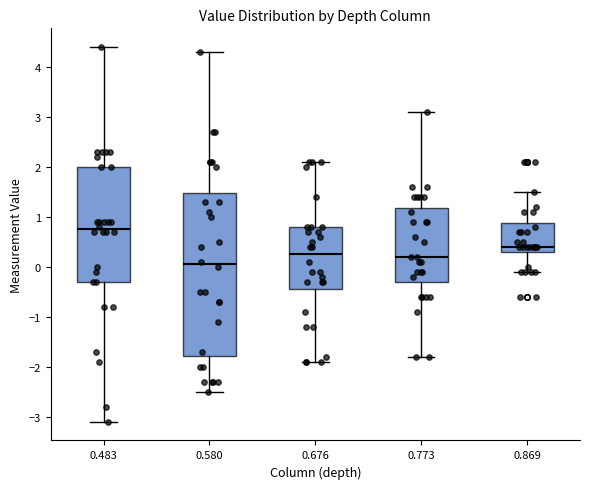

Which box's median line is the highest?

0.483